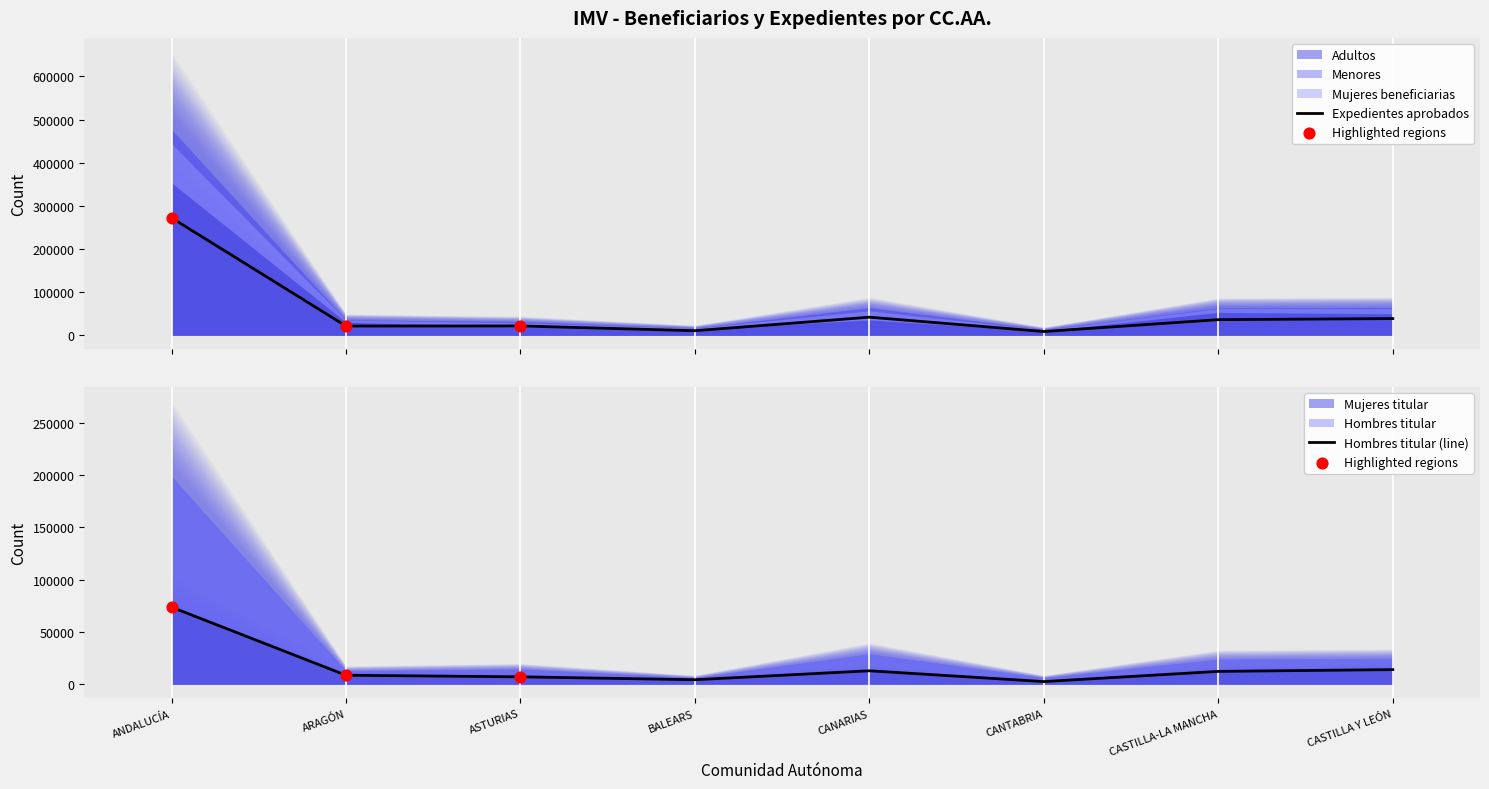

At how many categories does at least one series exceed 123350?

1